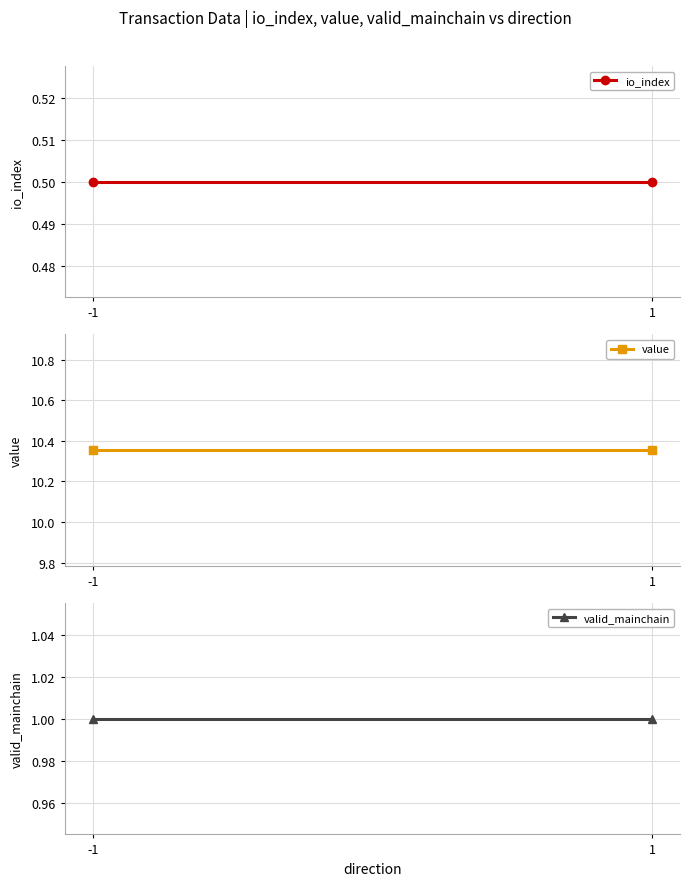

What is the value of the value point at the 1st from the left?

10.4